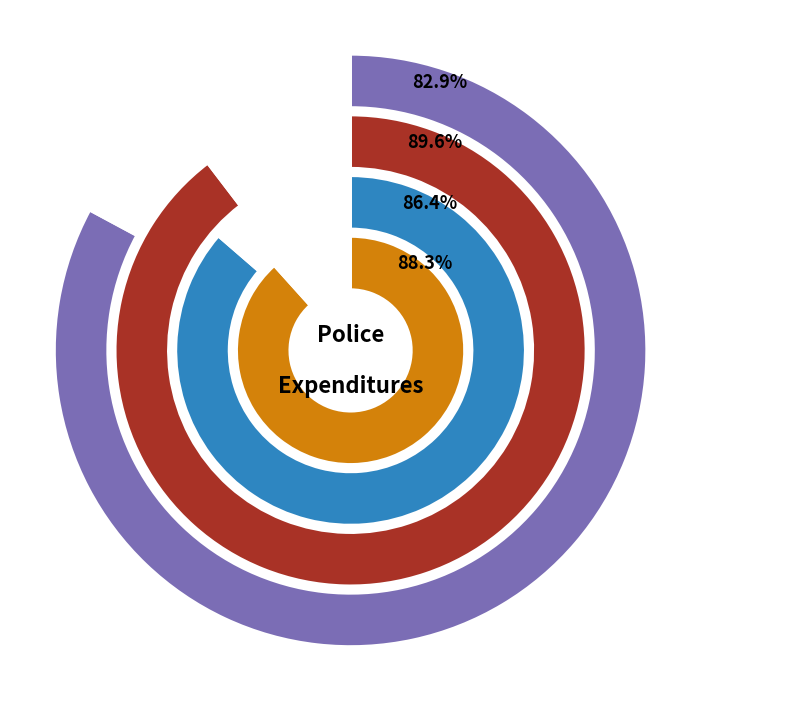

True or false: 2022 accounts for 23% of the total.

True